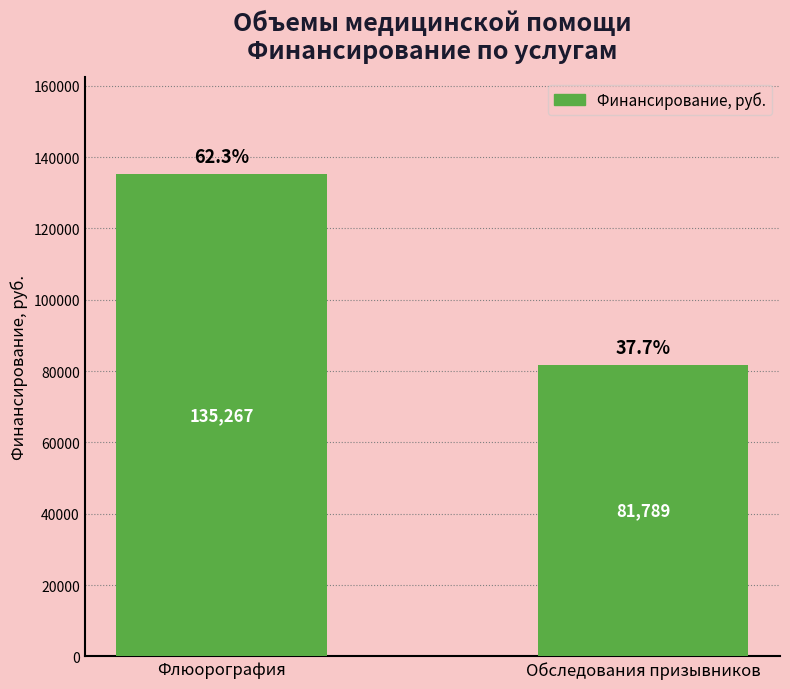

What is the smallest value displayed?

81789